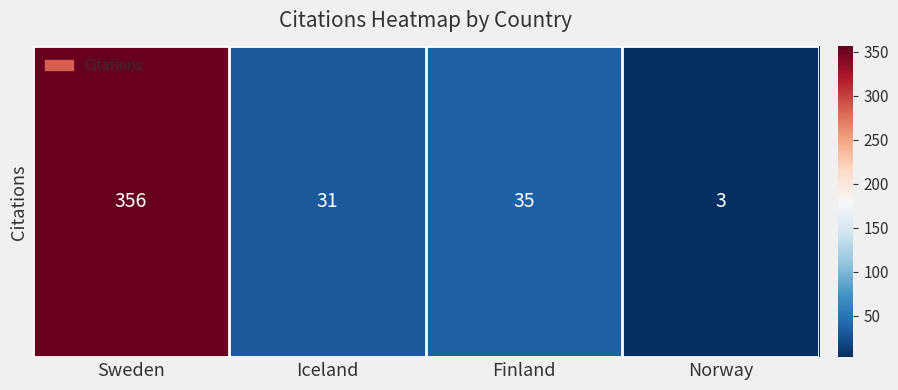

At which category does the chart reach its peak across all series?

Sweden